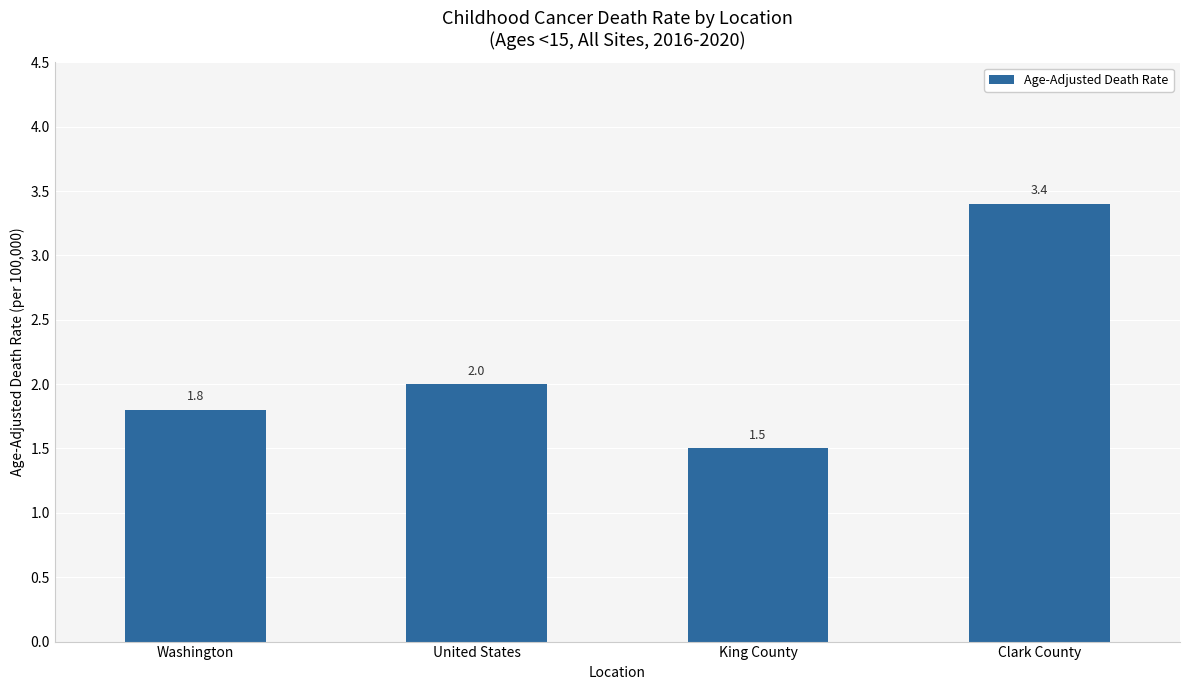

The value at King County is 1.5. True or false?

True